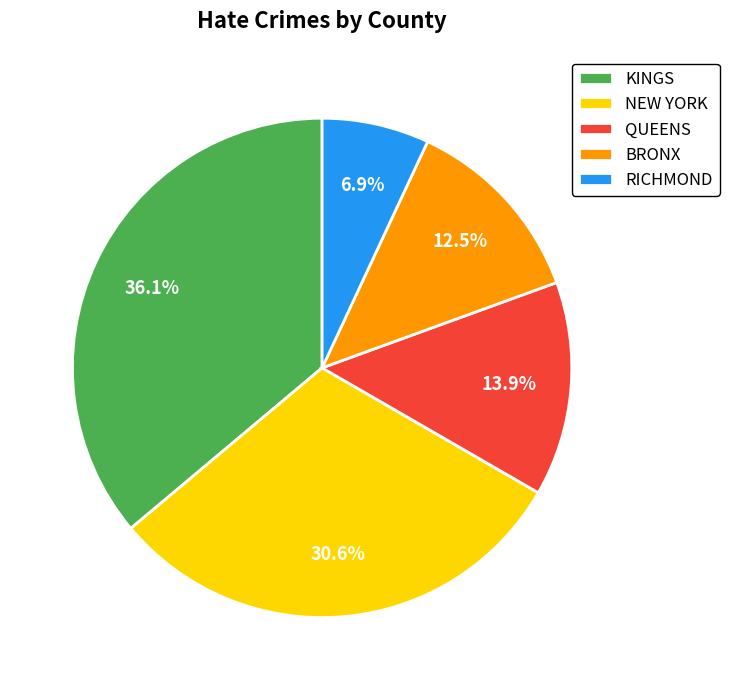

Which category has the smallest portion of the pie?

RICHMOND